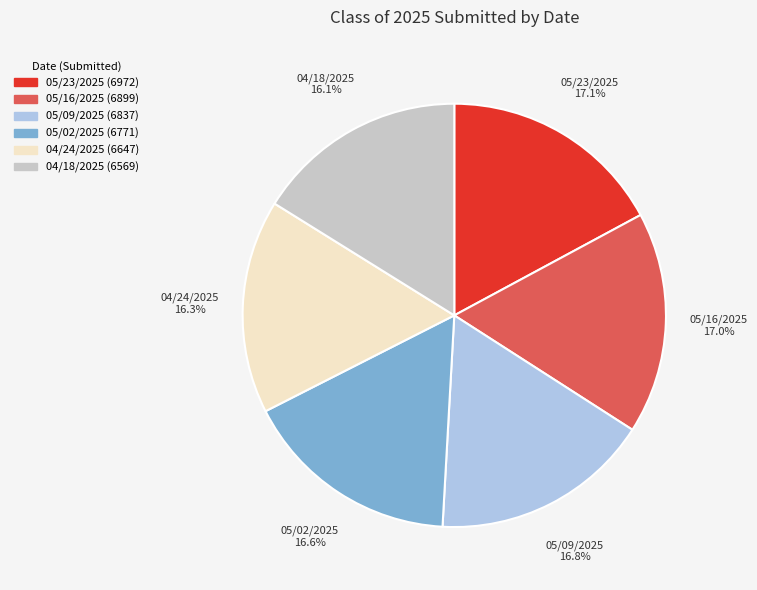

Is 05/23/2025 the majority of the pie?

No